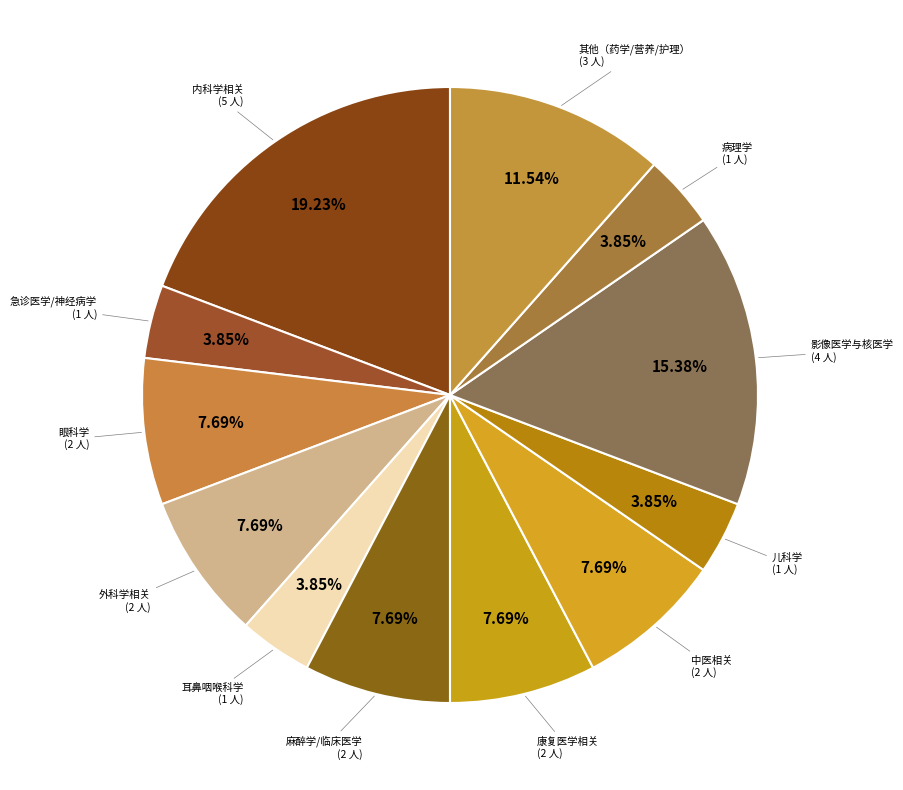

How many slices are in this pie chart?

12